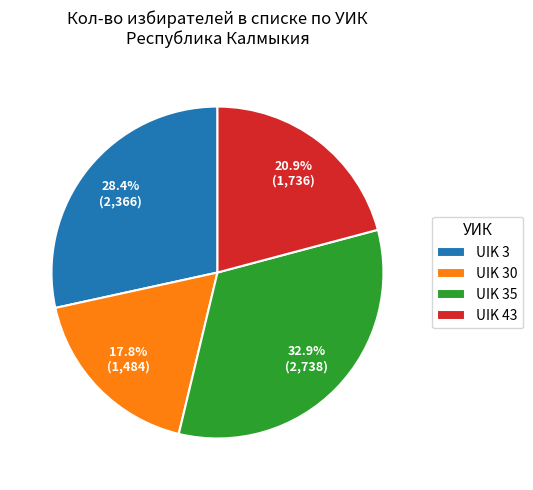

To the nearest percent, what portion does UIK 43 represent?

21%